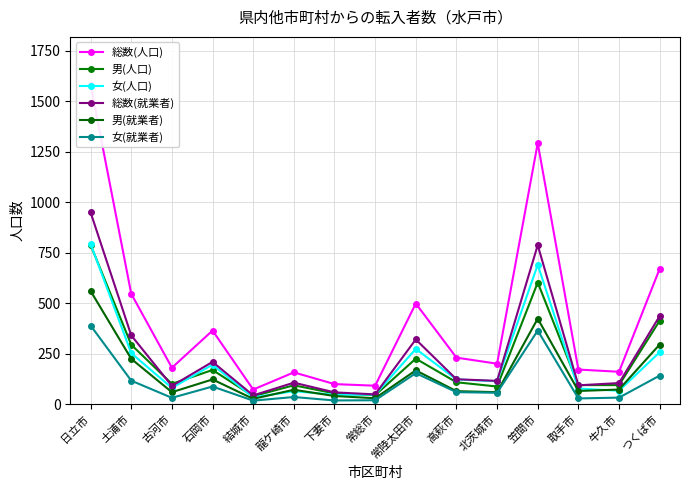

What is the total value across all series at 常陸太田市?

1636